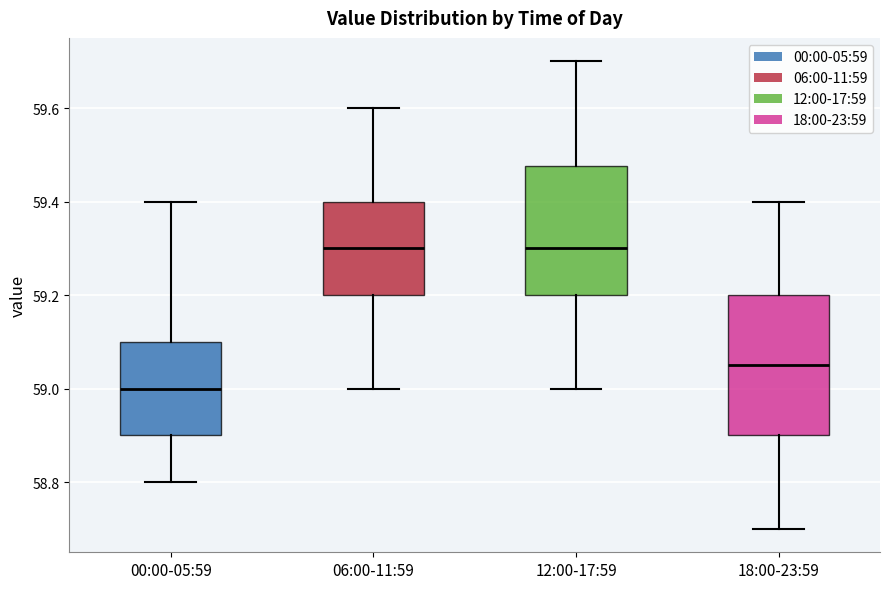

Reading left to right, read every box against the y-axis: the position of its median line, the range the box covers, and the ends of its whiskers. The values are not printed on the chart, so give them approximately, as read against the axis.

00:00-05:59: median 59.00, box 58.90 to 59.10, whiskers 58.80 to 59.40
06:00-11:59: median 59.30, box 59.20 to 59.40, whiskers 59.00 to 59.60
12:00-17:59: median 59.30, box 59.20 to 59.48, whiskers 59.00 to 59.70
18:00-23:59: median 59.06, box 58.90 to 59.20, whiskers 58.70 to 59.40